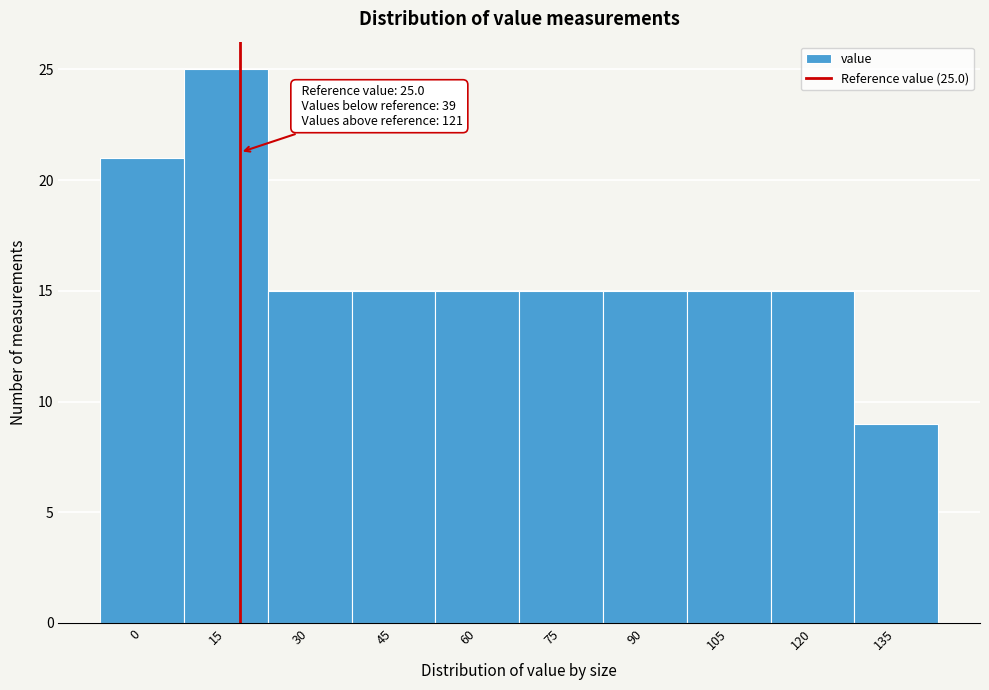

Reading right to left, extract all data points from this chart.

9	15	15	15	15	15	15	15	25	21